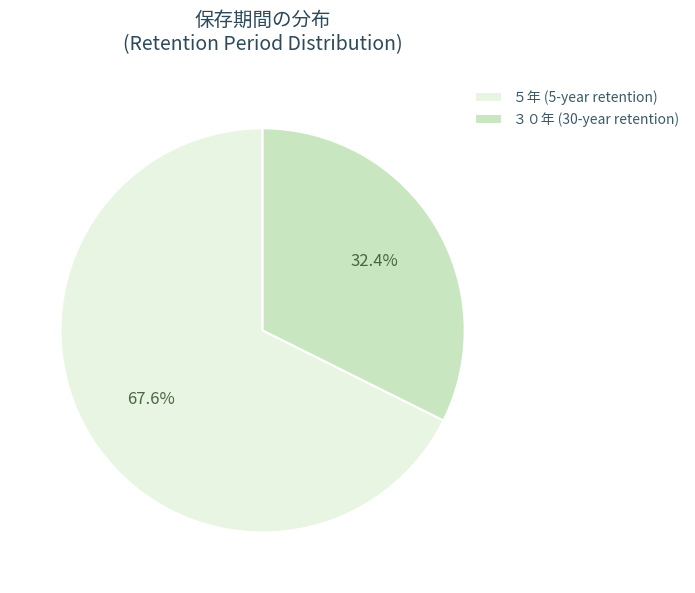

What is the smallest slice in the pie chart?

３０年